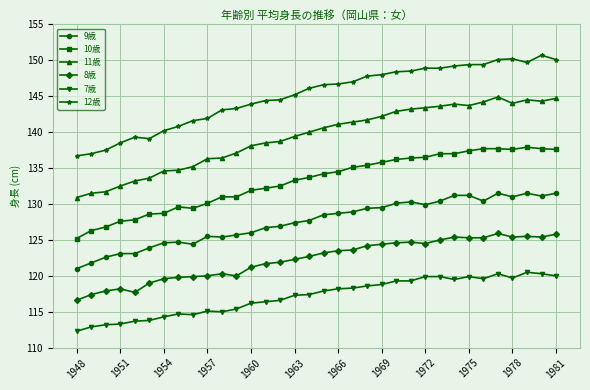

What is the difference between the second highest and second lowest values in the 8歳 series?

8.4